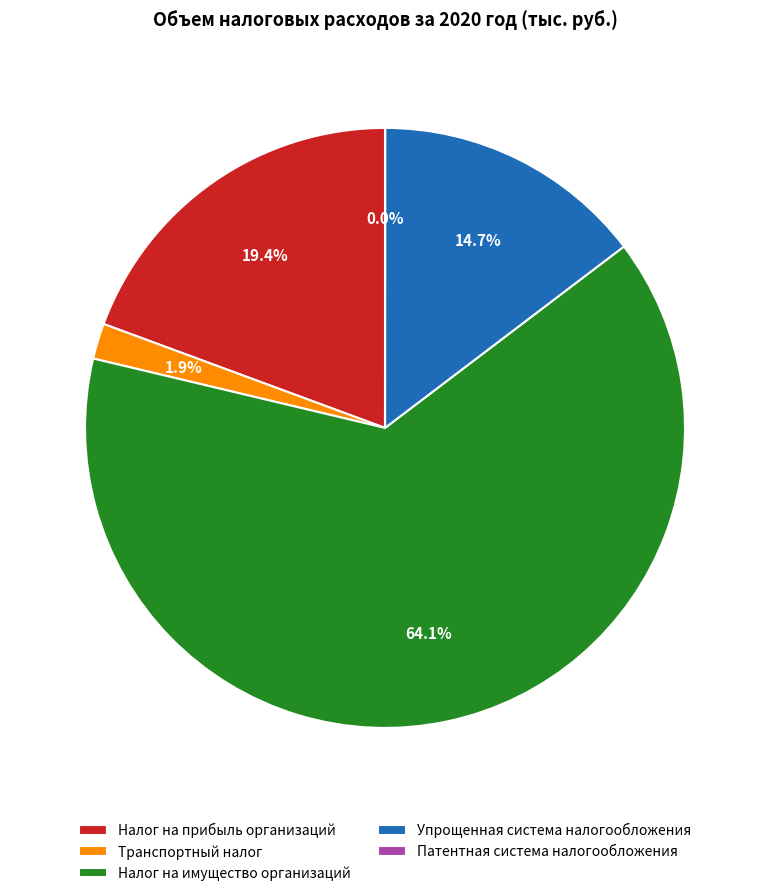

What is the largest slice in the pie chart?

Налог на имущество организаций